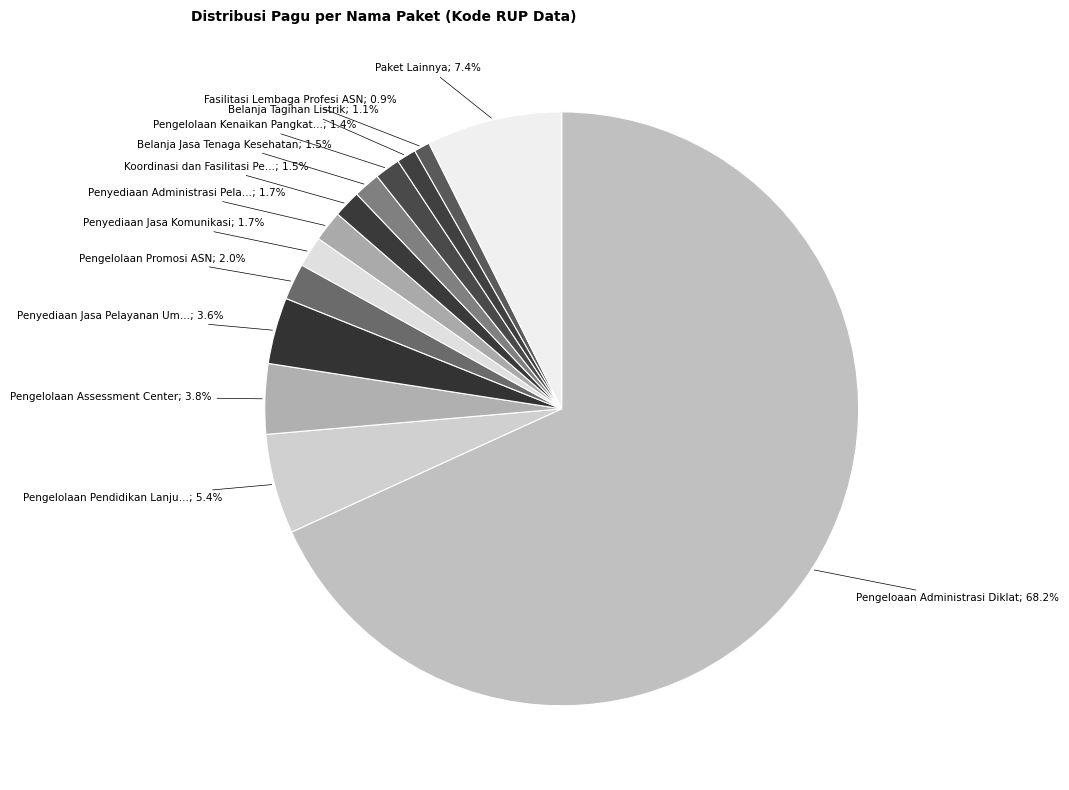

Count the number of slices in the pie.

13